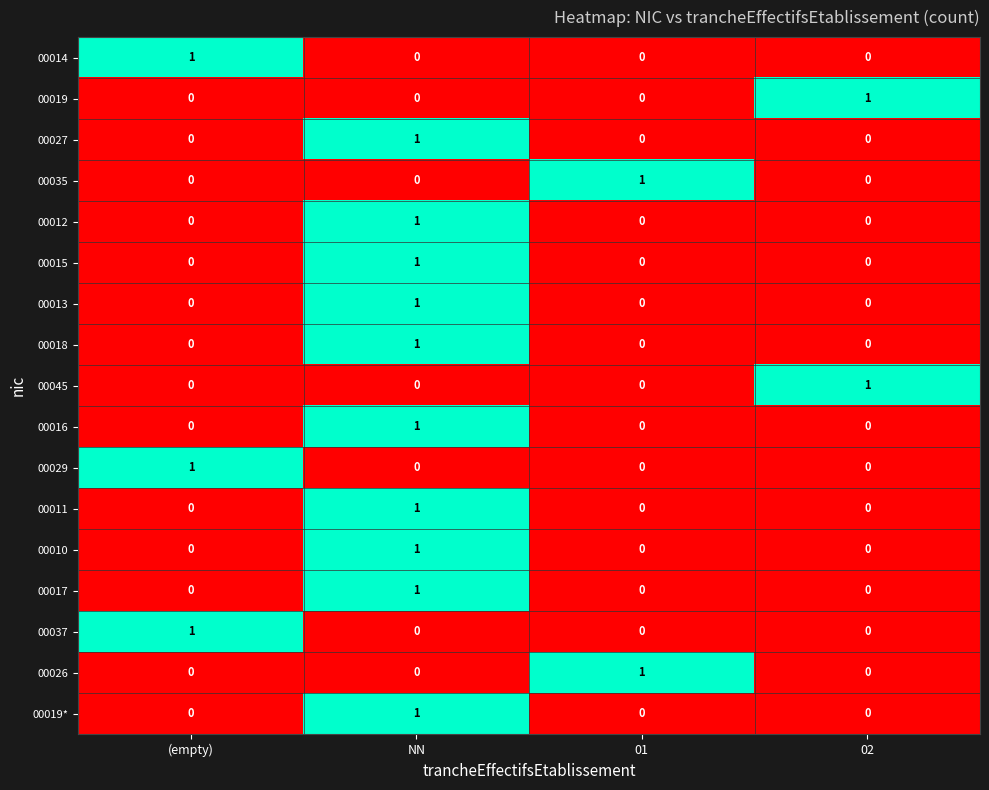

At how many categories does at least one series exceed 0?

4